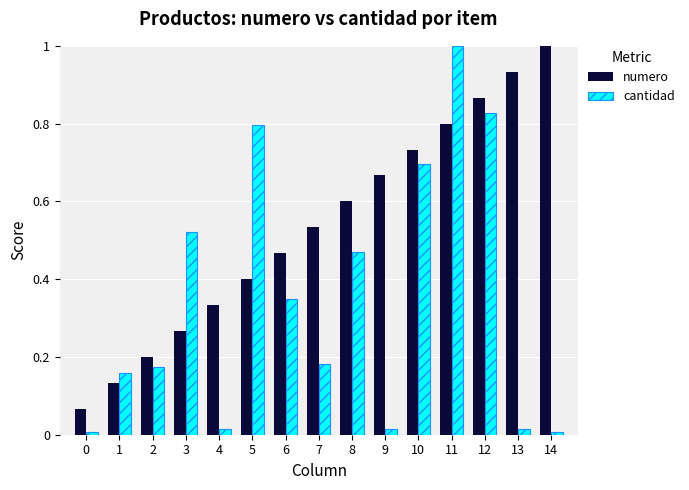

Is it true that numero equals 0.5 at 4?

False